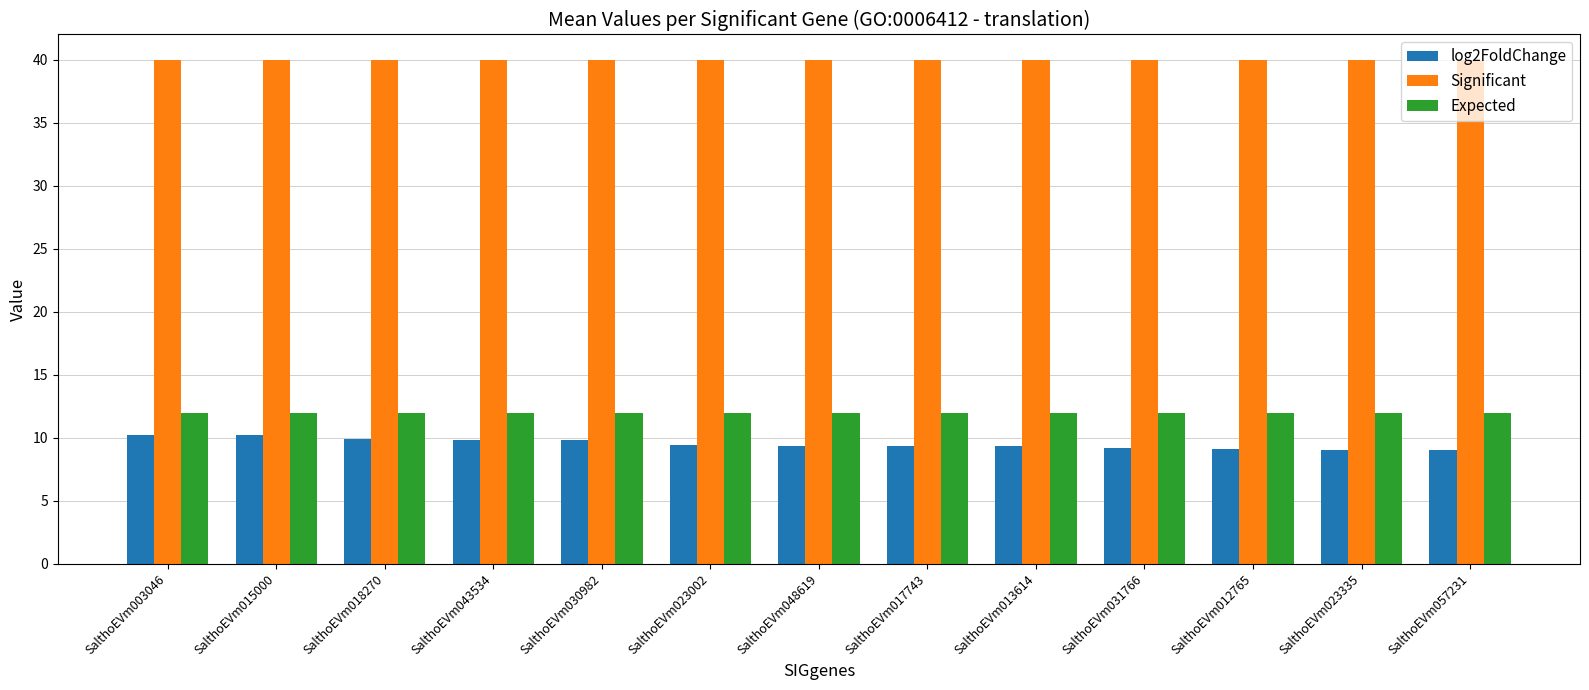

What is the difference between the maximum and minimum values in the log2FoldChange series?

1.2